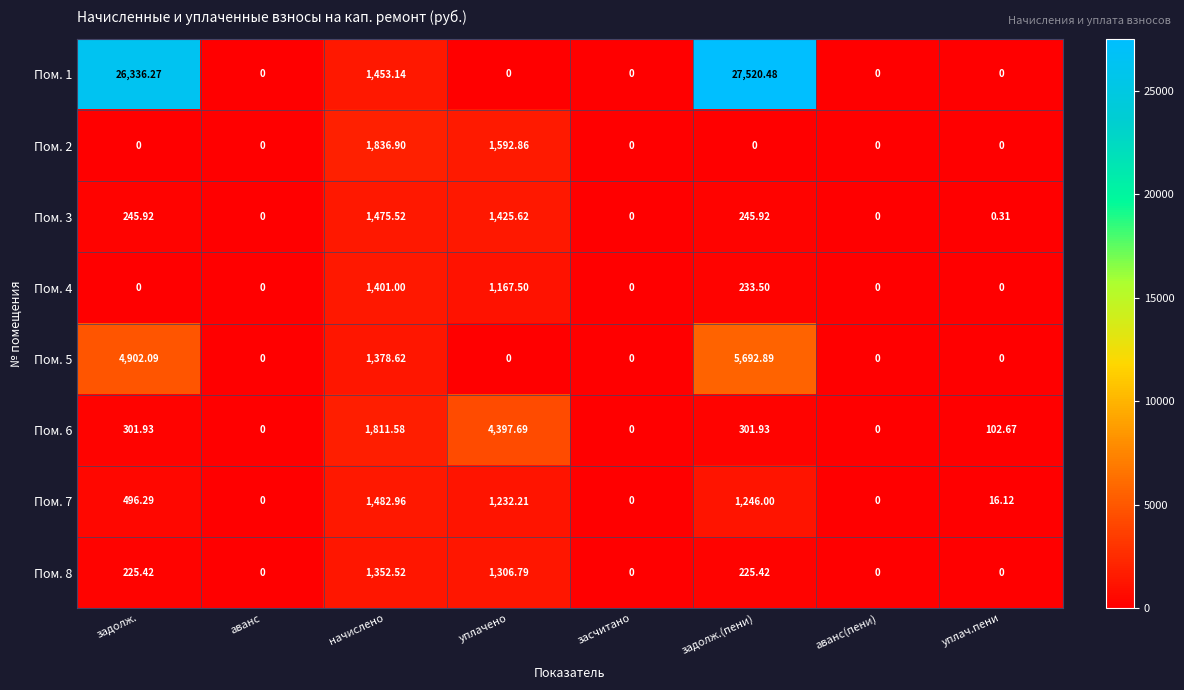

How many series are shown in this chart?

8